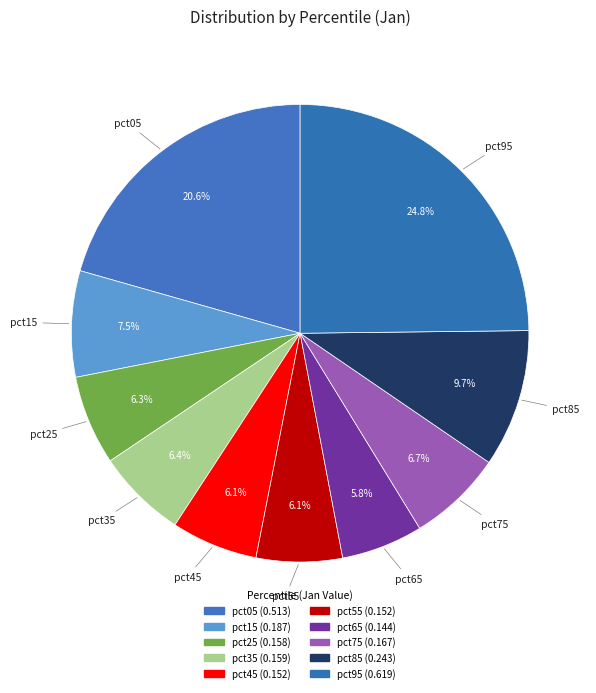

To the nearest percent, what is the average slice percentage?

10%